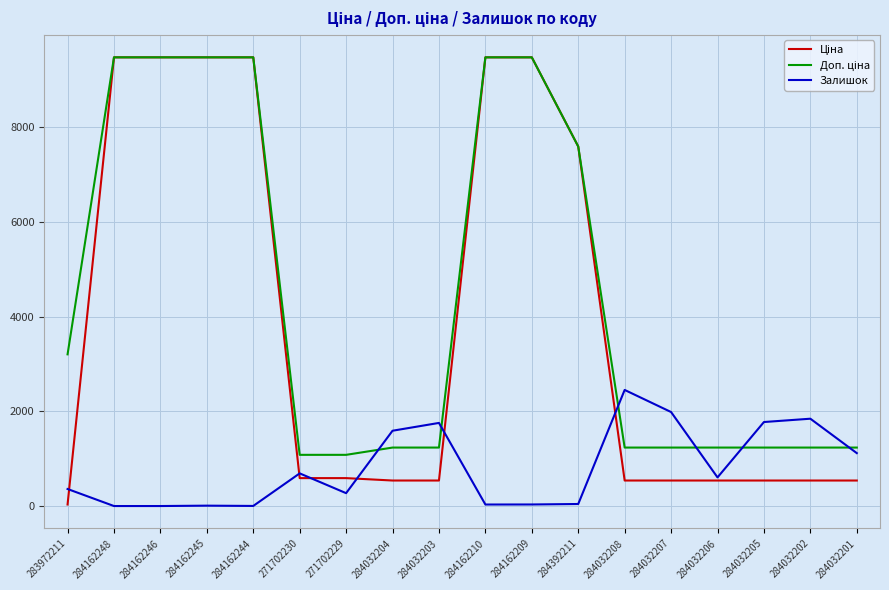

What is the spread (max minus min) of values at 284032202?

1306.0